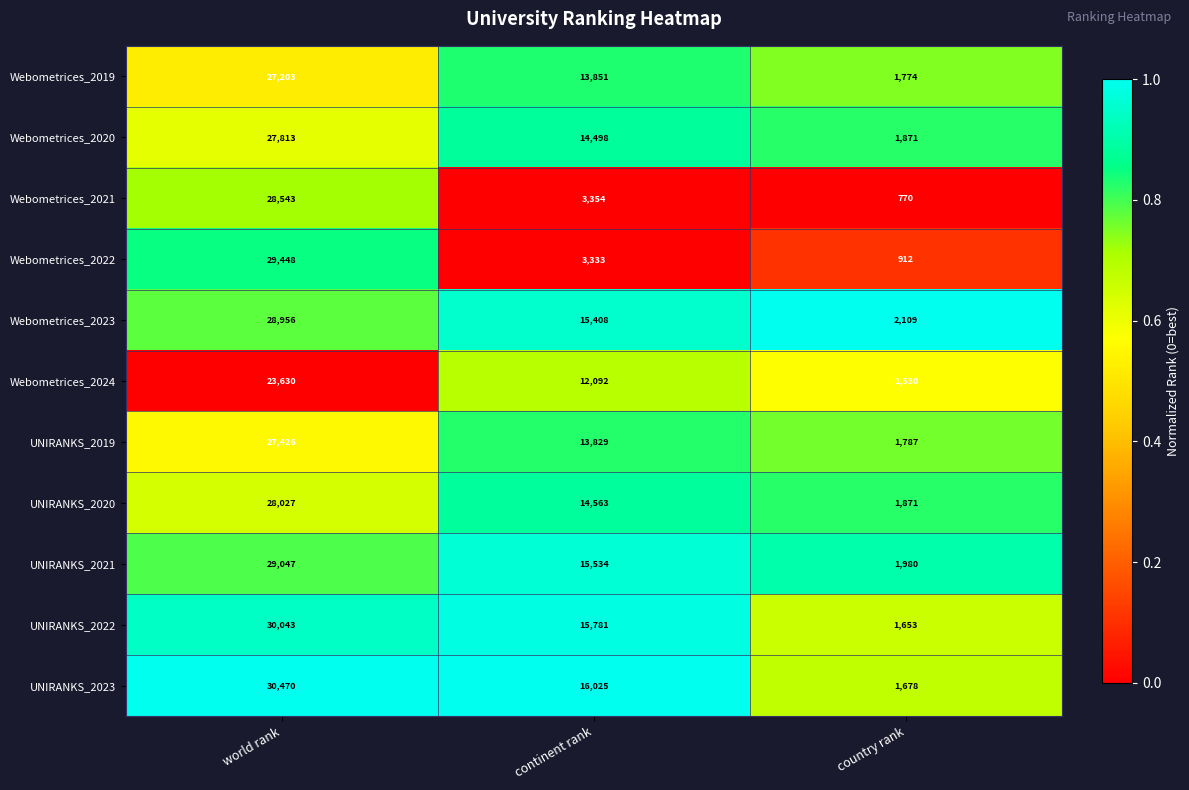

Is it true that Webometrices_2022 equals 29448 at world rank?

True